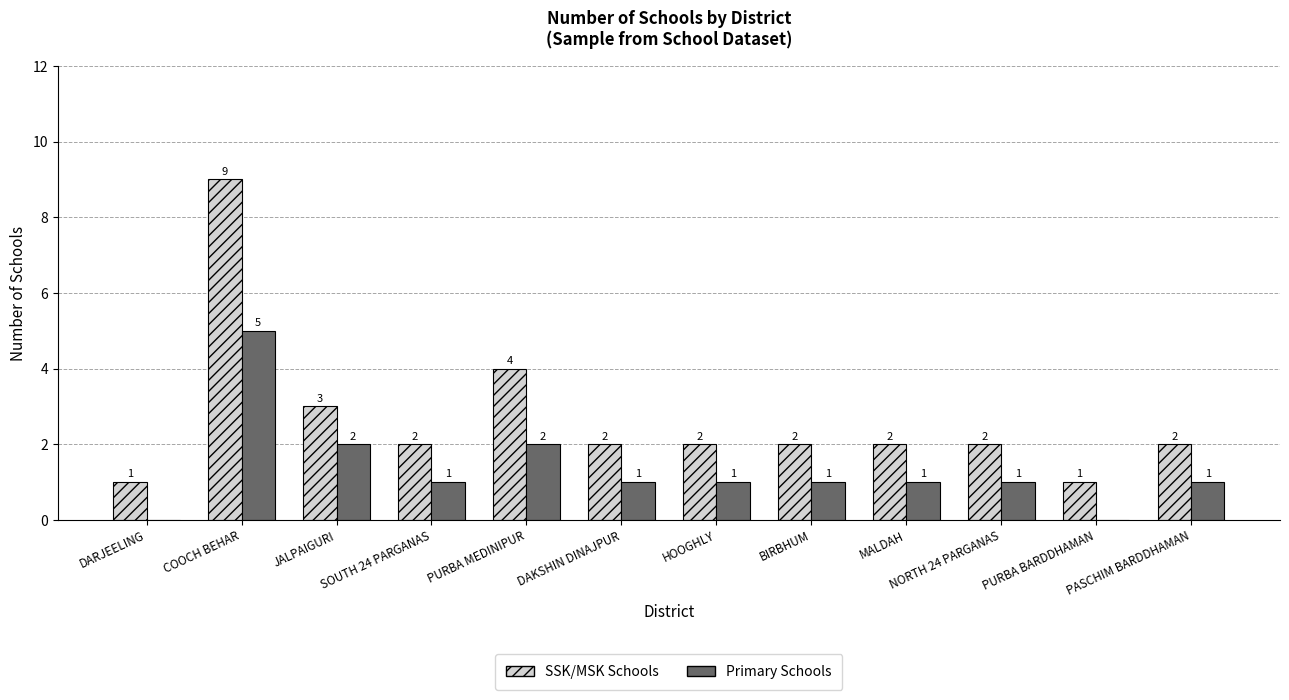

At which label does SSK/MSK Schools reach its peak?

COOCH BEHAR